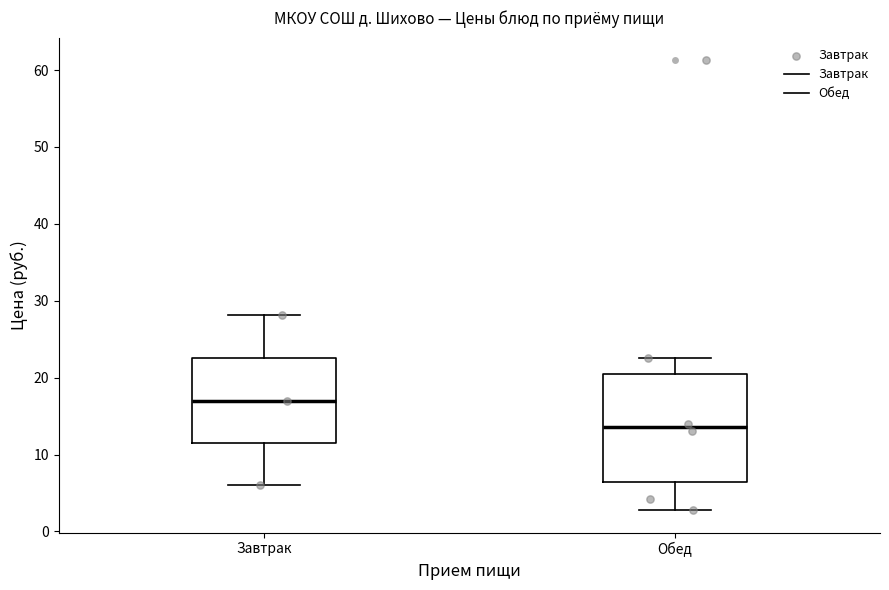

Which box's median line is the lowest?

Обед